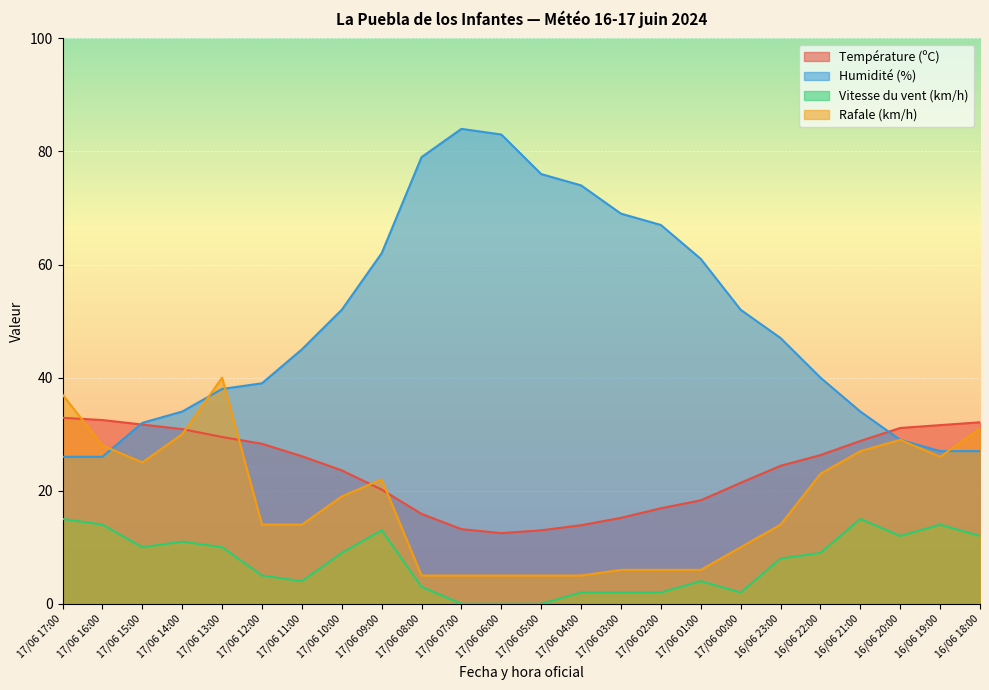

What are all the series names shown in the legend?

Température (ºC), Humidité (%), Vitesse du vent (km/h), Rafale (km/h)